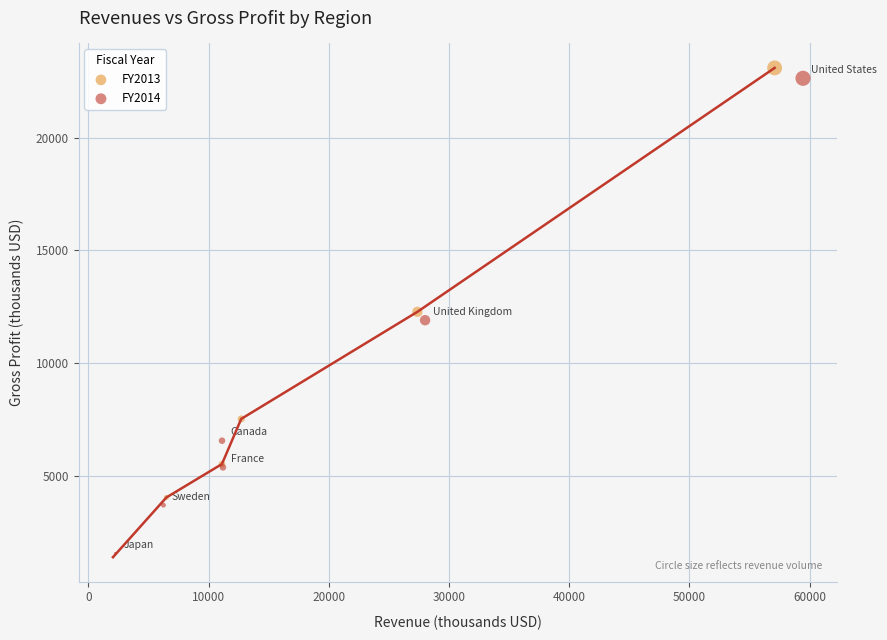

Which series has the largest Y range (max minus min)?

FY2013